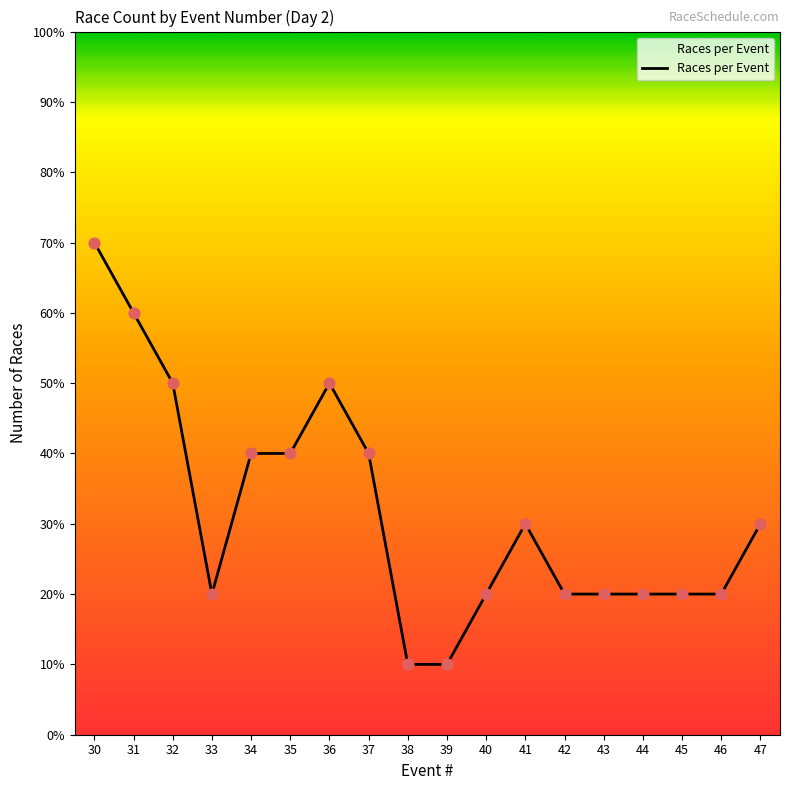

Between 37 and 34, which is larger?

37